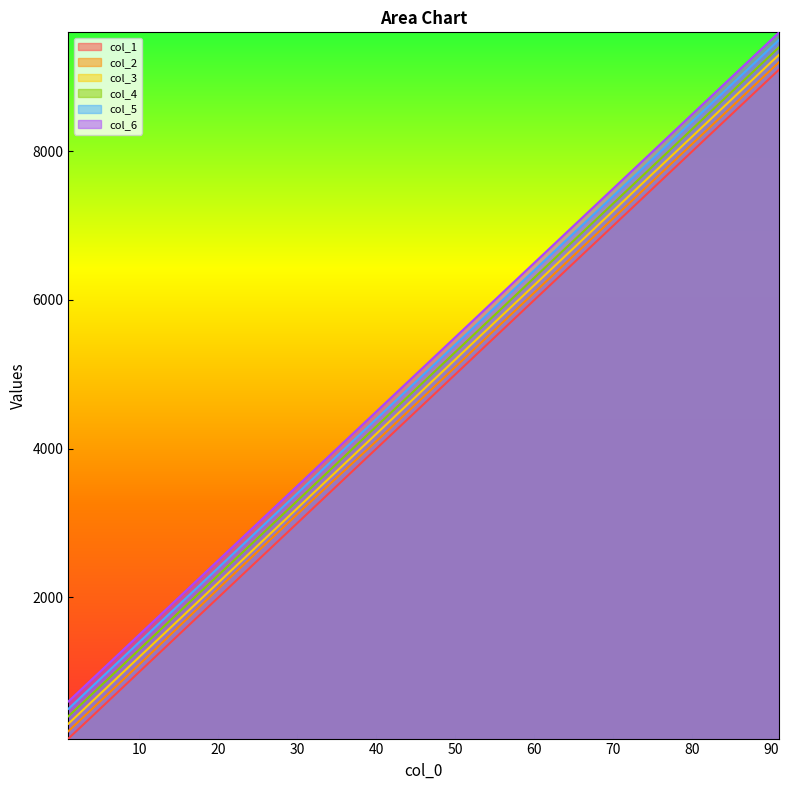

At which label does col_6 reach its peak?

91